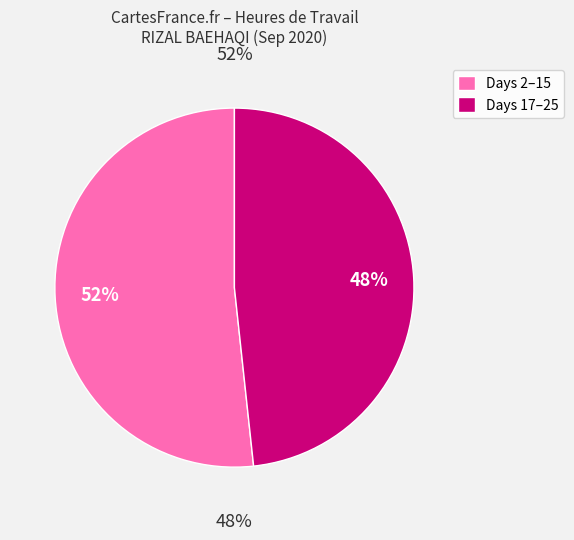

Does Day 4 (Fri) represent more than half of the total?

No